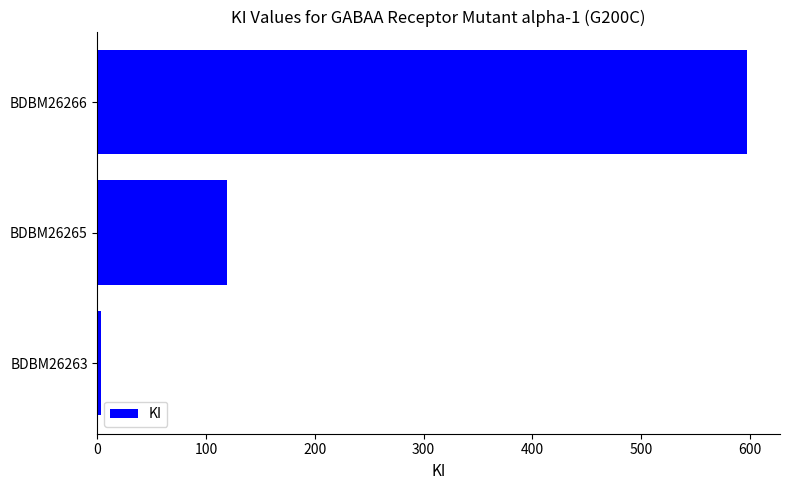

Which has a higher value, BDBM26265 or BDBM26266?

BDBM26266